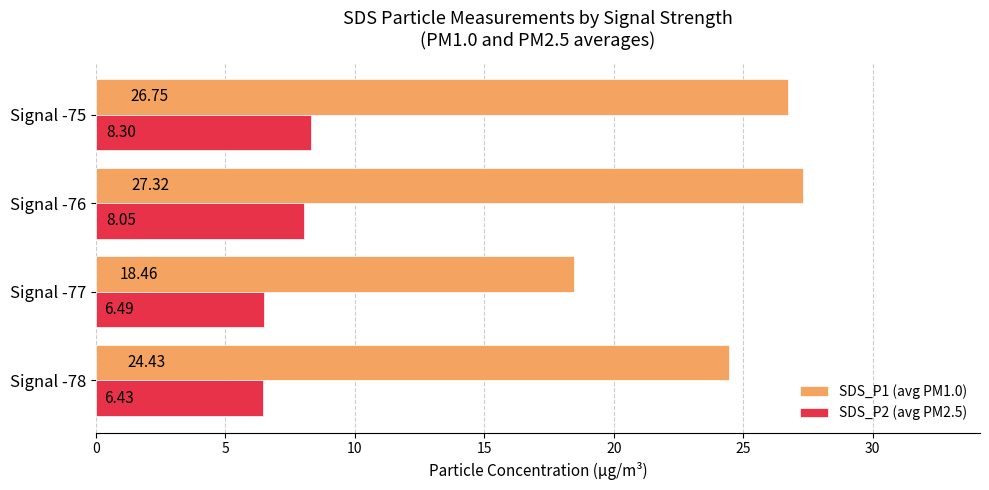

Is the value of SDS_P2 (avg PM2.5) at Signal -77 greater than the value of SDS_P1 (avg PM1.0) at Signal -76?

No